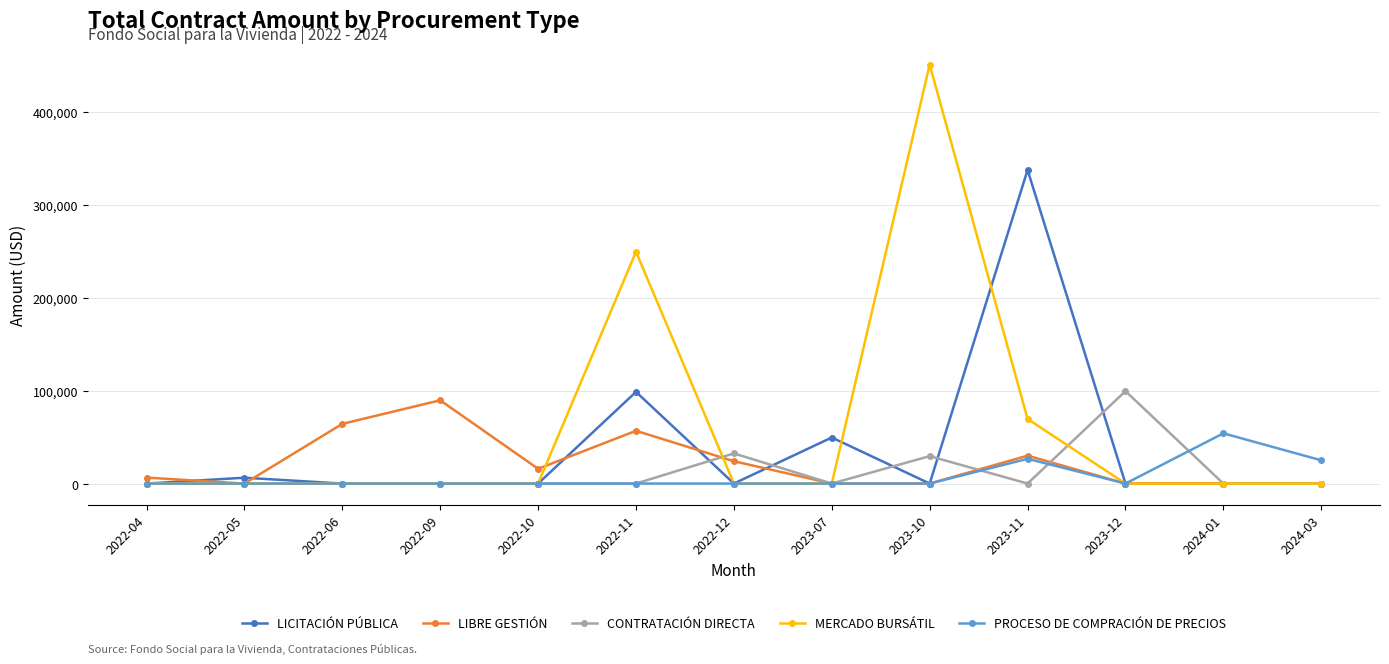

In MERCADO BURSÁTIL, how many points are higher than both neighbors (excluding endpoints)?

2